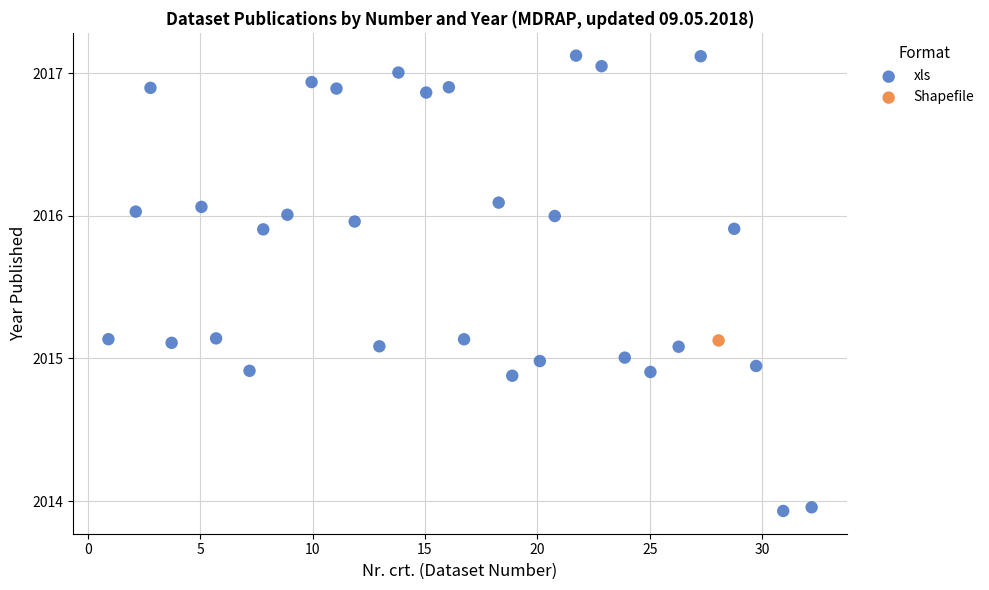

What are all the series names shown in the legend?

xls, Shapefile